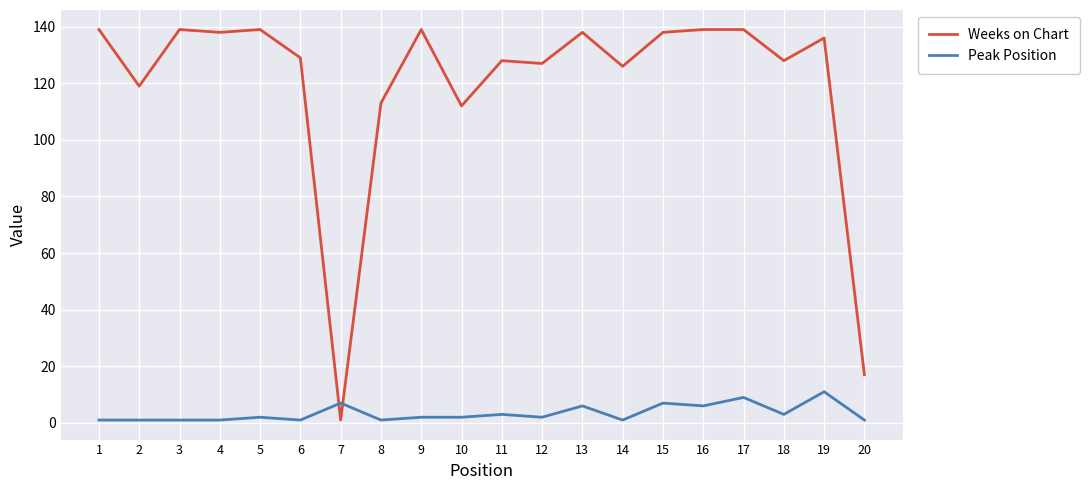

True or false: Weeks on Chart has more than 0 points higher than both neighbors.

True